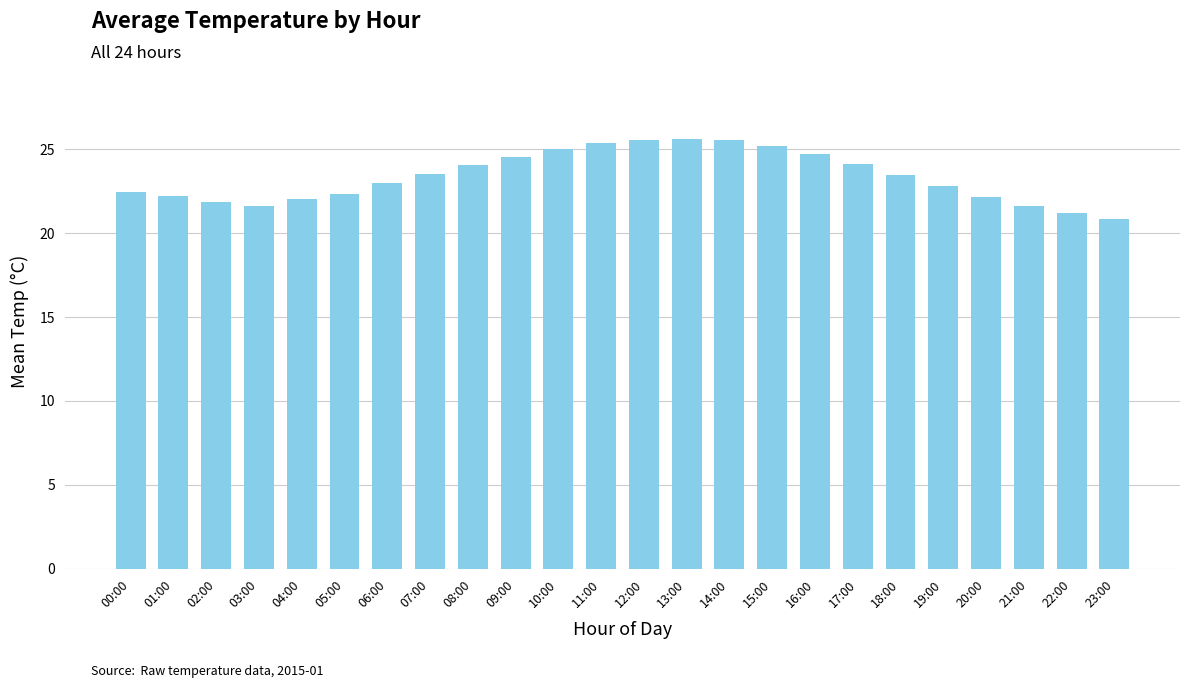

What is the value of the 15th bar from the left?

25.5